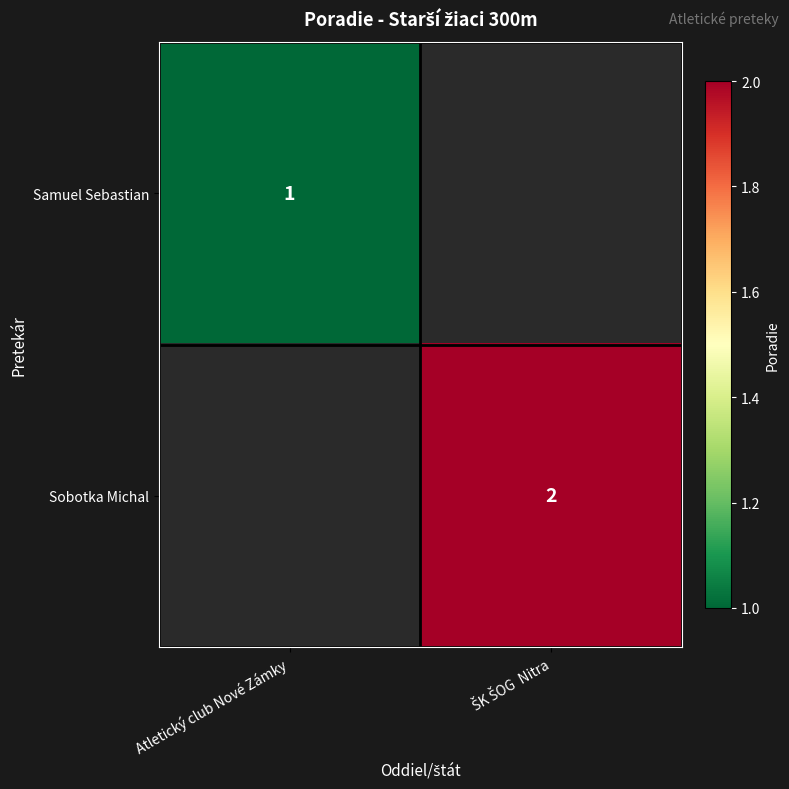

The Samuel Sebastian series shows 1 at Atletický club Nové Zámky. True or false?

True